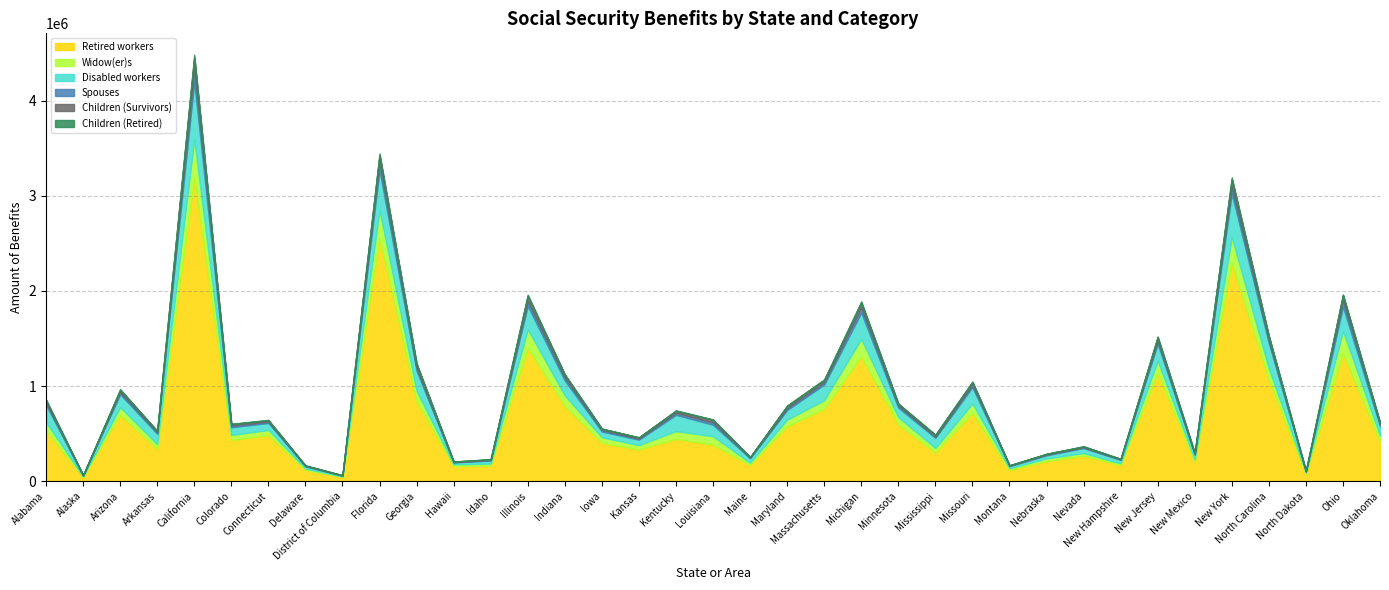

Rank the series at New Hampshire from highest to lowest value.

Retired workers, Disabled workers, Widow(er)s, Children (Survivors), Spouses, Children (Retired)